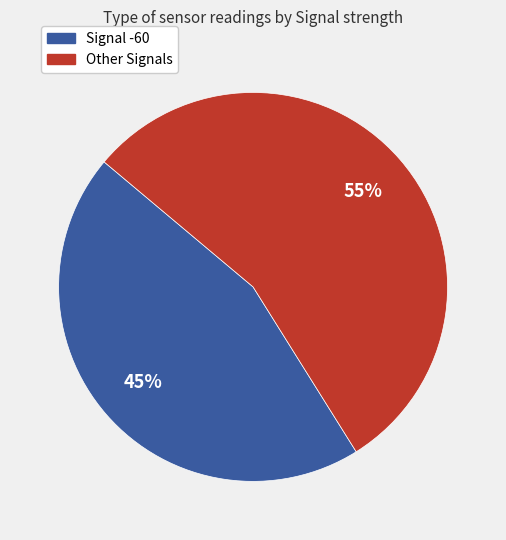

To the nearest percent, what is the average slice percentage?

50%